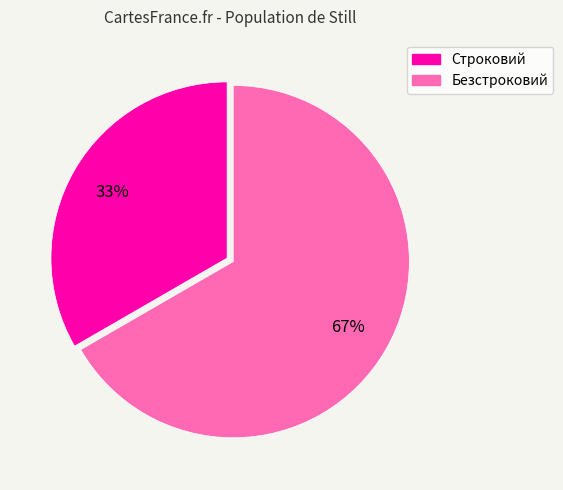

Which category has the biggest portion of the pie?

Безстроковий